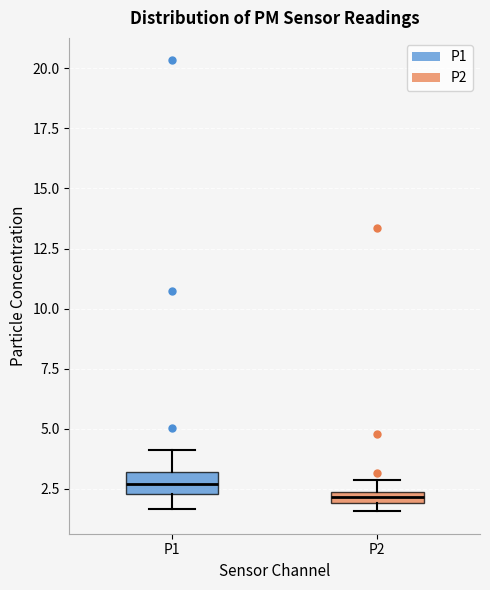

Which box's median line is the highest?

P1